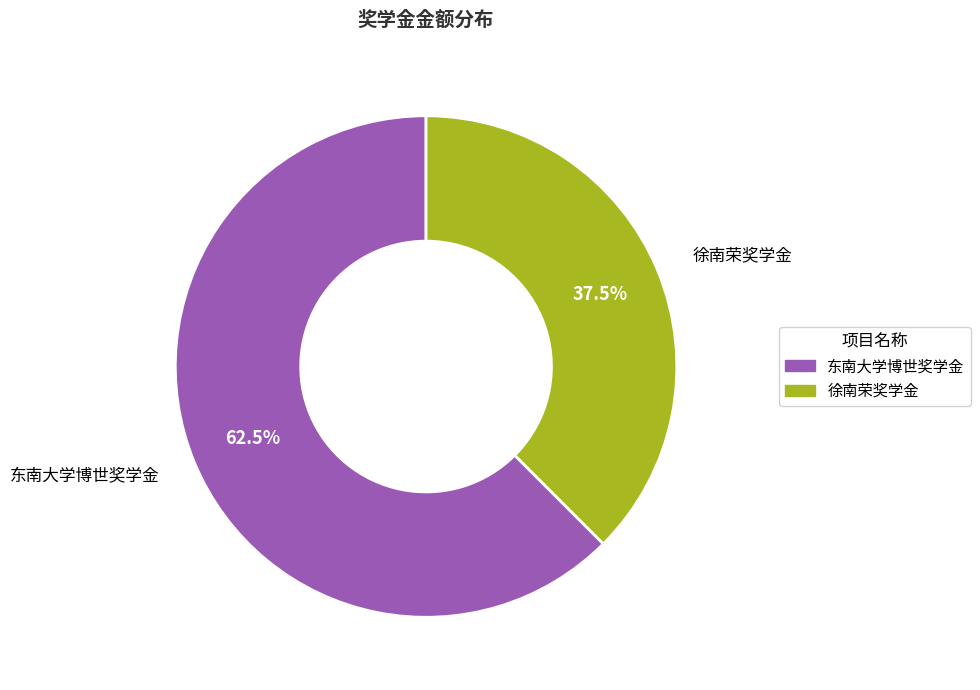

What percentage do 徐南荣奖学金 and 东南大学博世奖学金 together represent?

100.0%